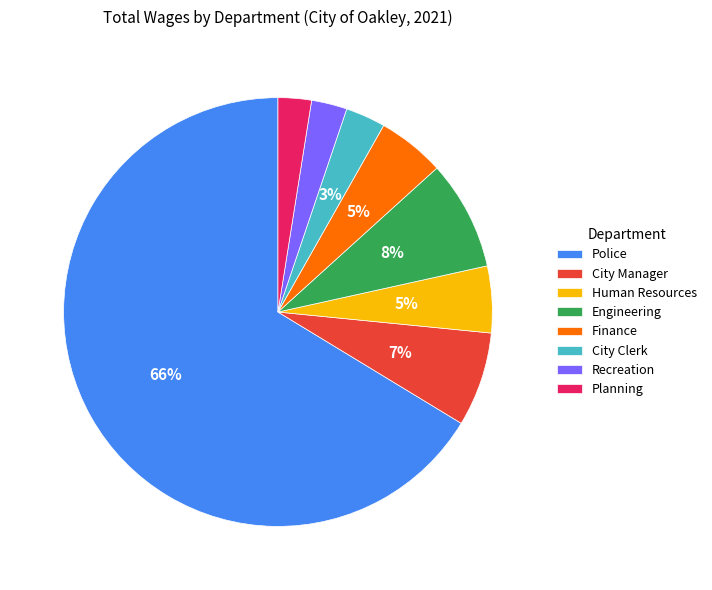

Is City Clerk the majority of the pie?

No